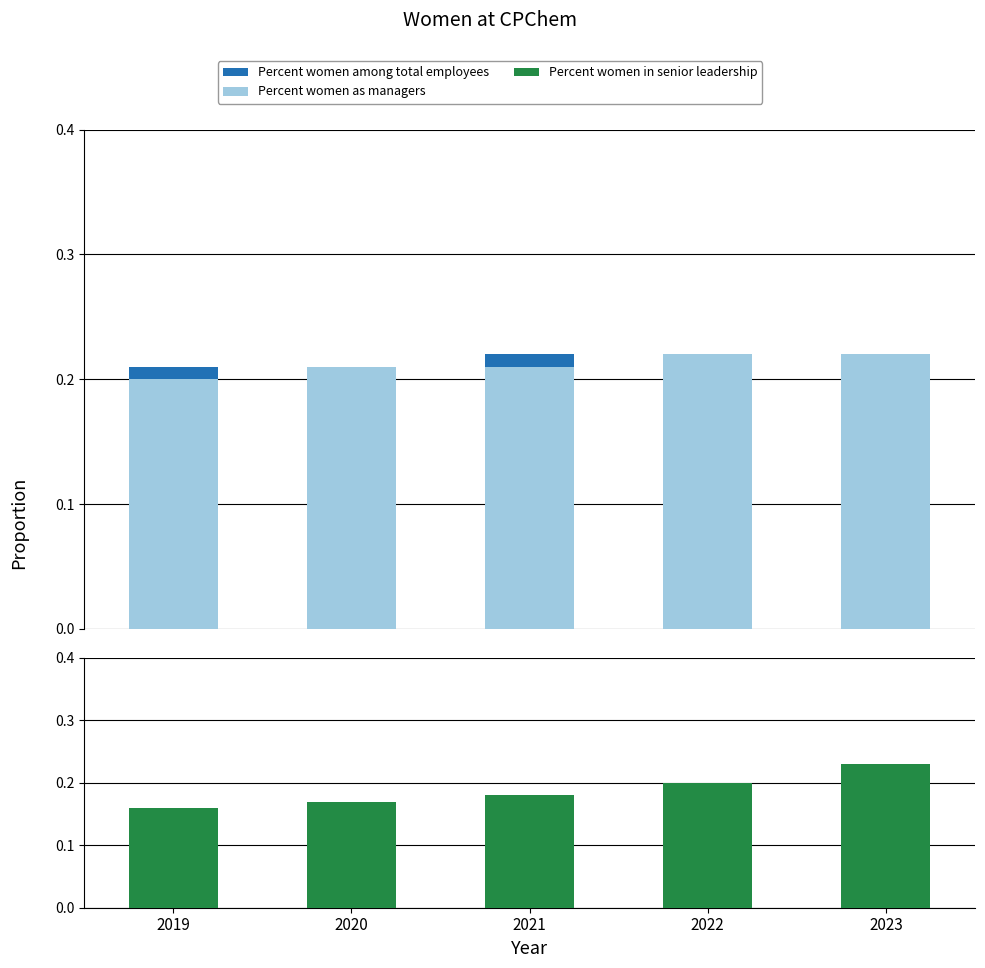

The value of Percent women in senior leadership at 2021 is 0.2. True or false?

False